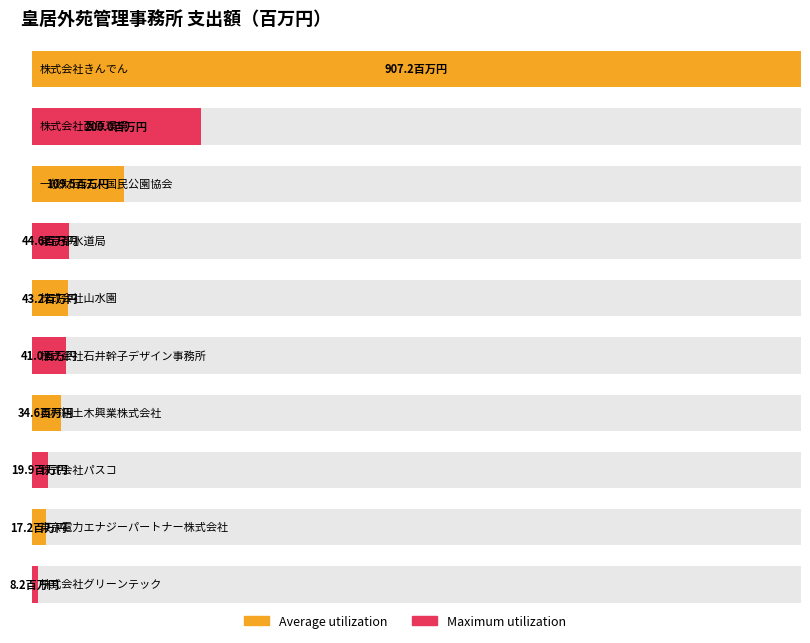

What is the change in value from 株式会社石井幹子デザイン事務所 to 東京電力エナジーパートナー株式会社?

-23.8